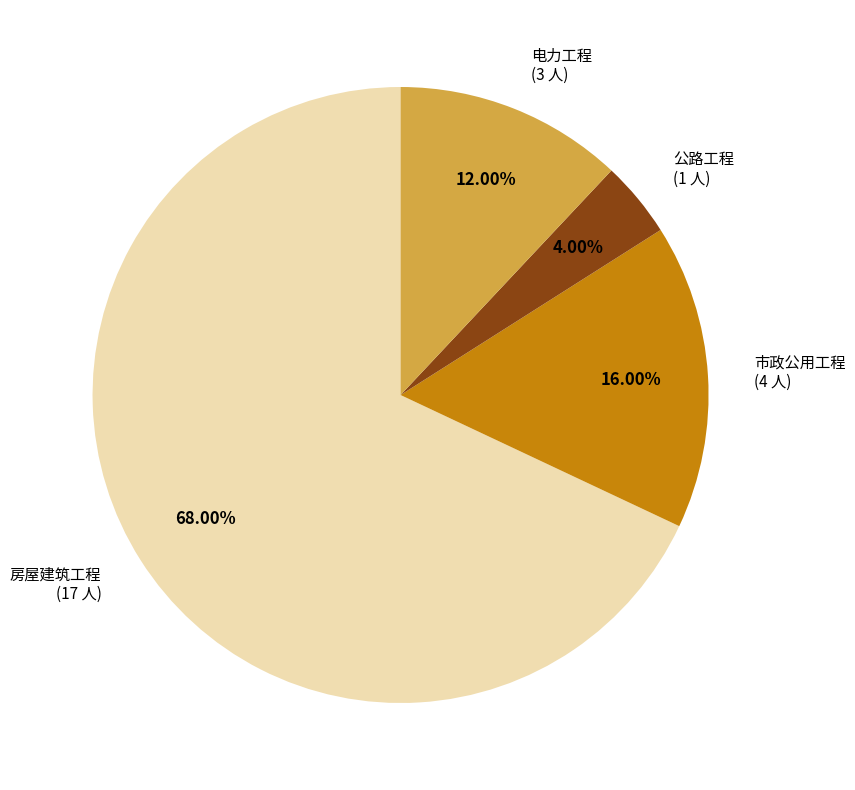

Is there any slice that represents more than half of the pie?

Yes